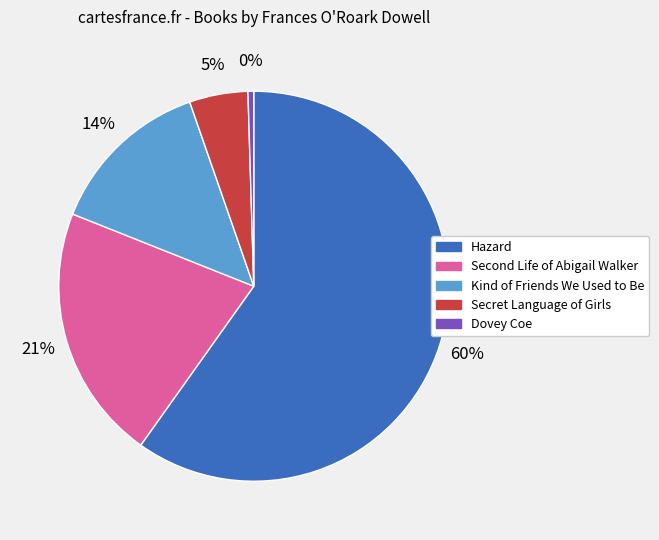

Is there a majority slice in this chart?

Yes